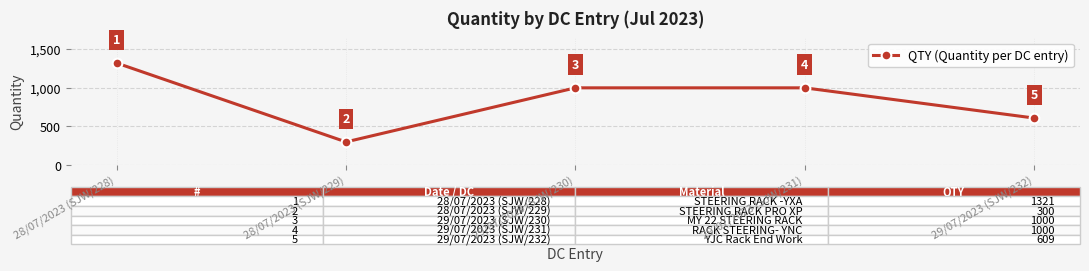

How many data points are less than 1000?

2